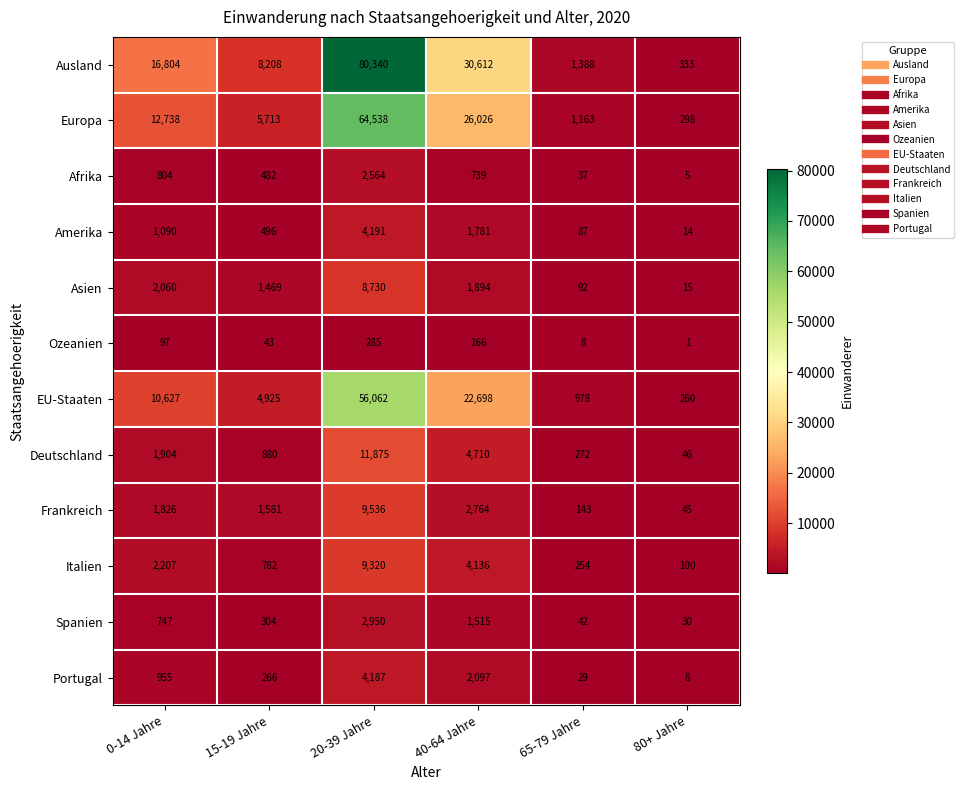

What is the sum of all Asien values?

14260